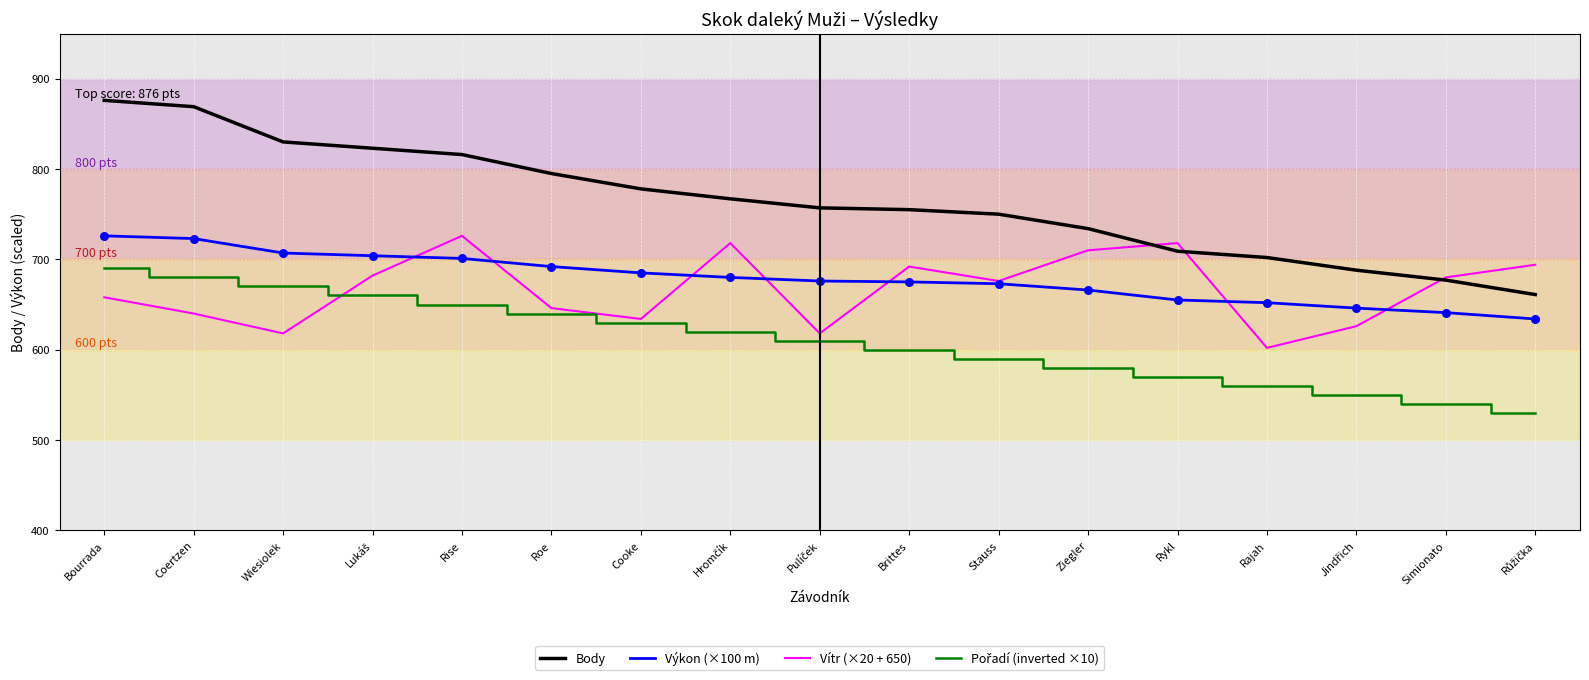

What is the total value across all series at Rise?

2893